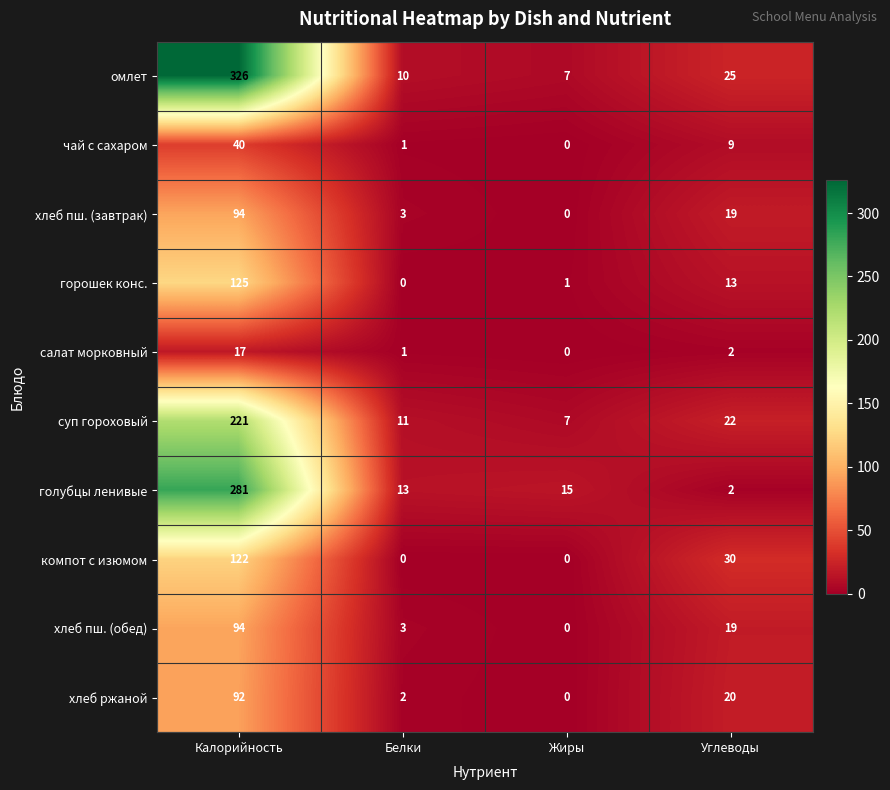

What is the average value of the суп гороховый series?

65